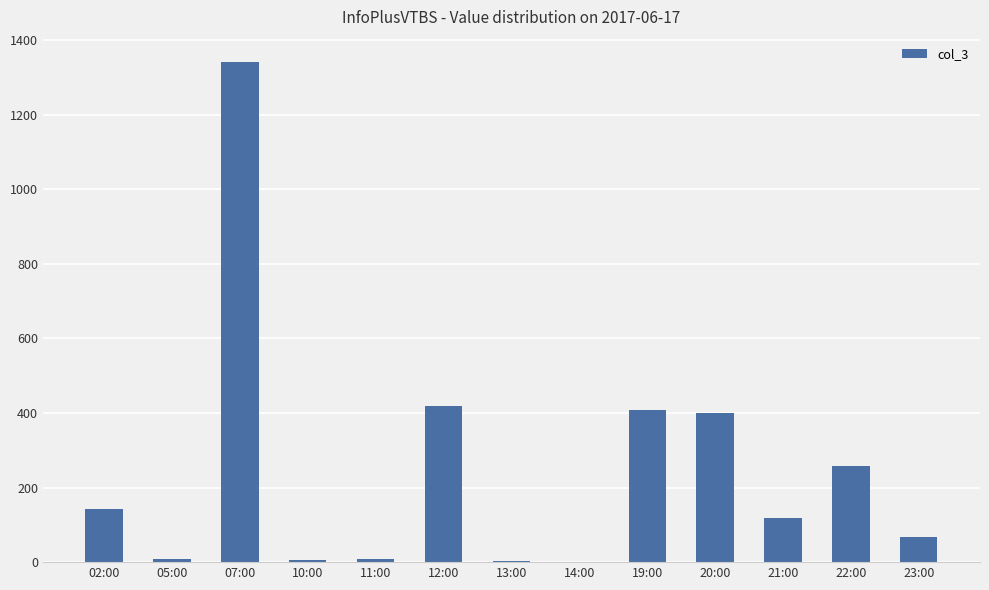

What is the approximate value at 05:00?

9